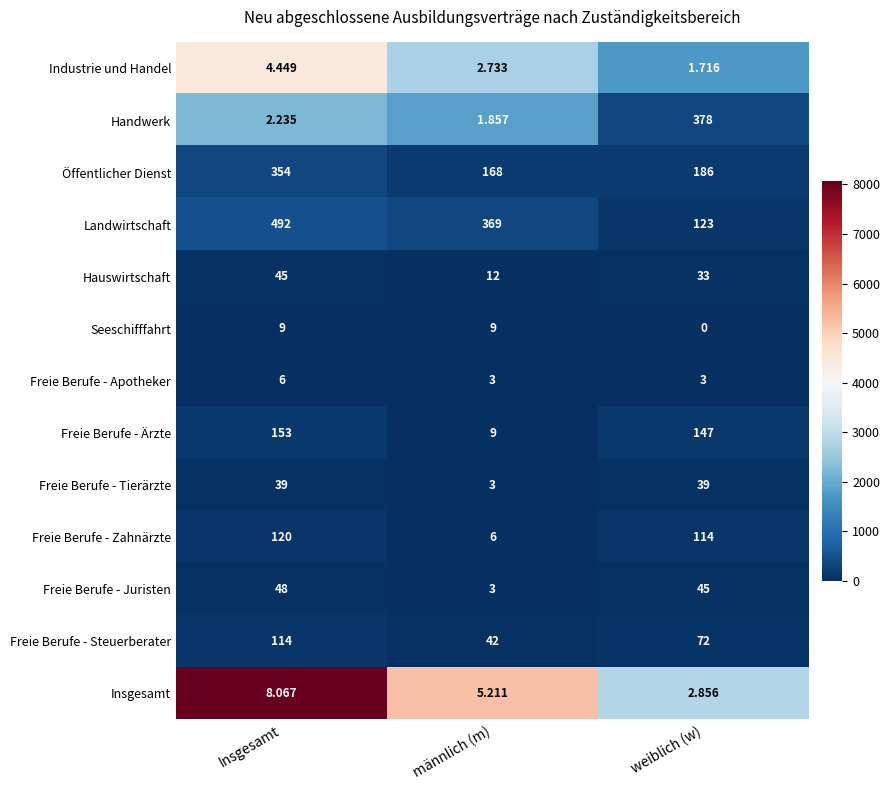

At which category is the sum across all series the highest?

Insgesamt